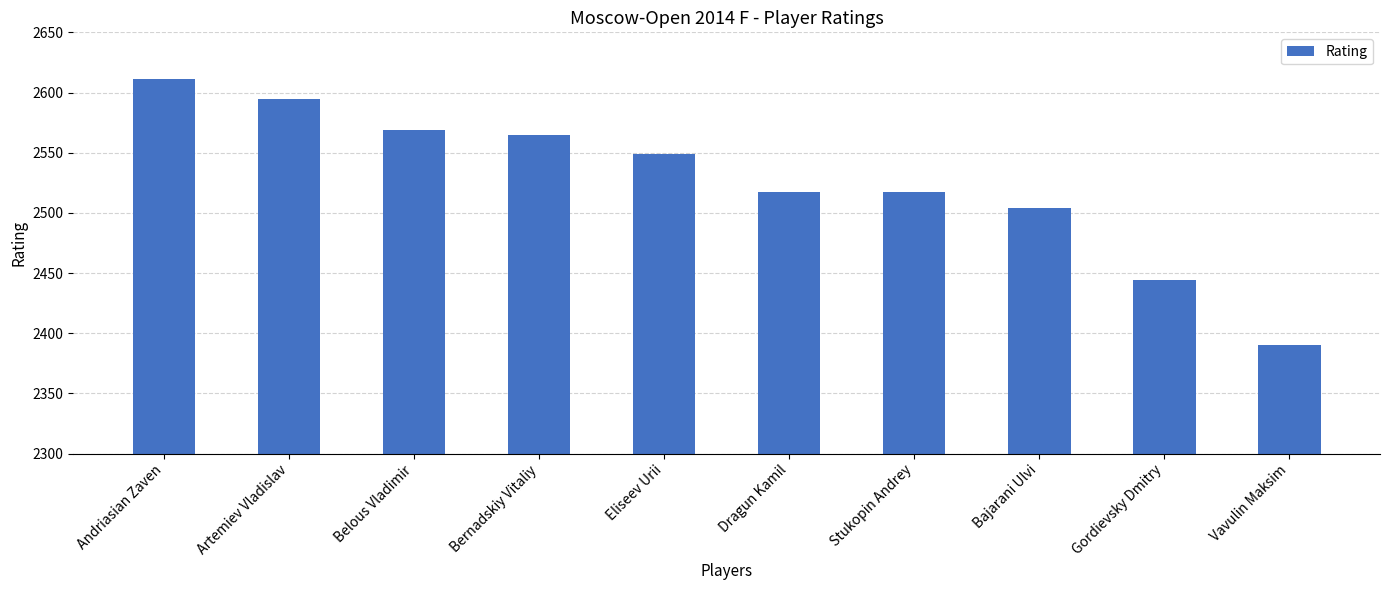

The value at Artemiev Vladislav is 4530. True or false?

False